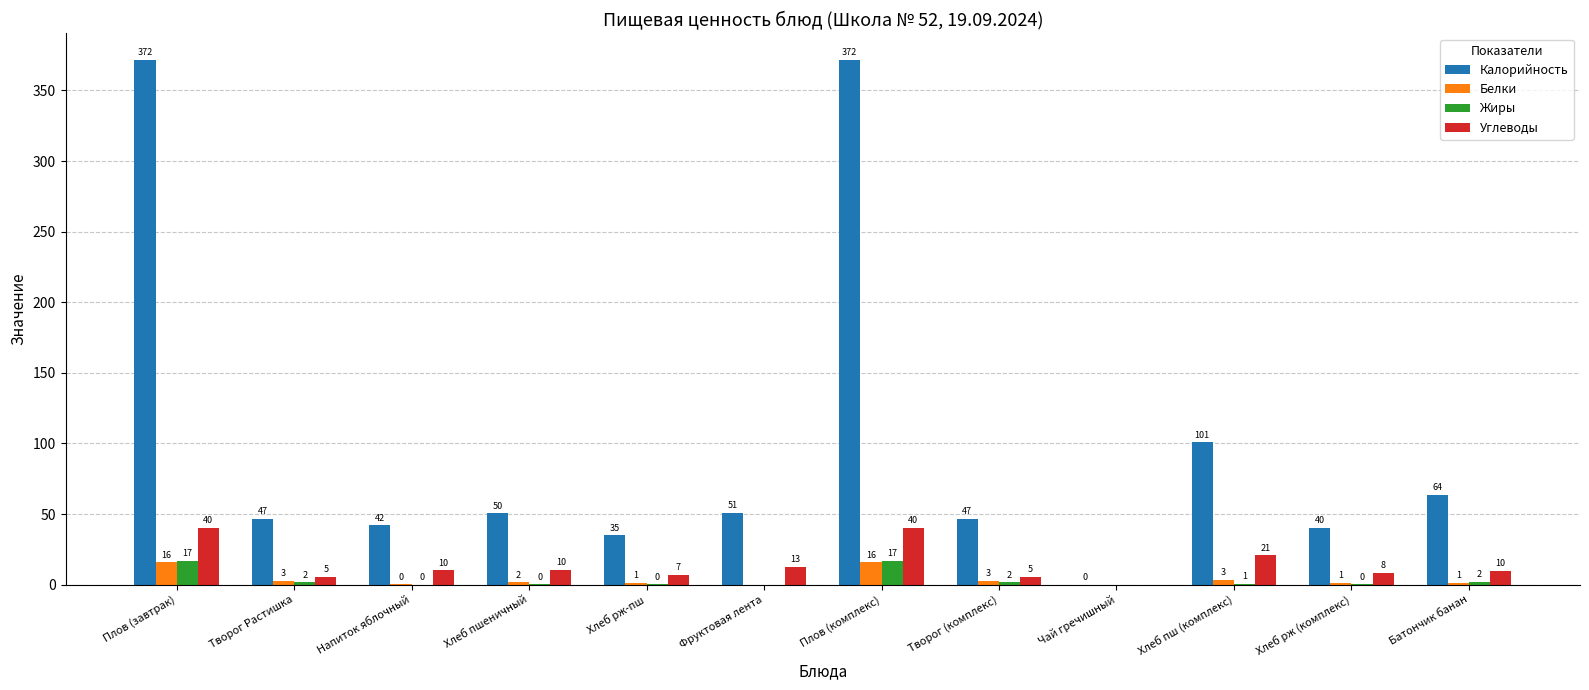

True or false: Калорийность has a value of 371.9 at Плов (завтрак).

True